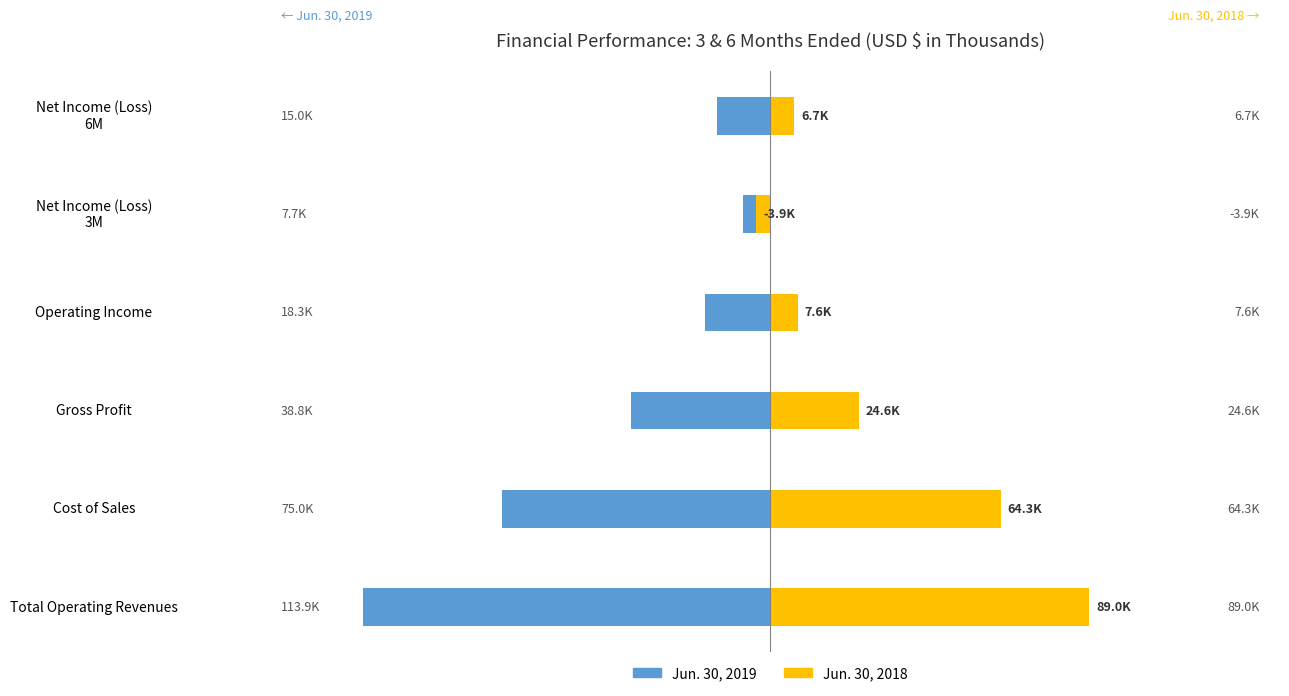

How many values in the Jun. 30, 2018 series exceed 24642?

2